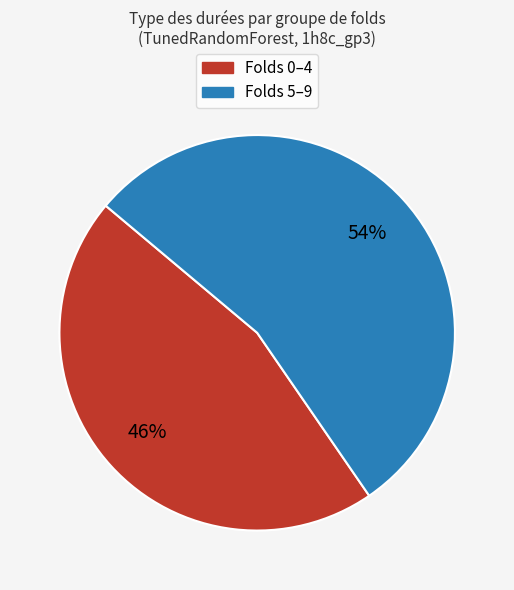

To the nearest percent, what is the average slice percentage?

50%